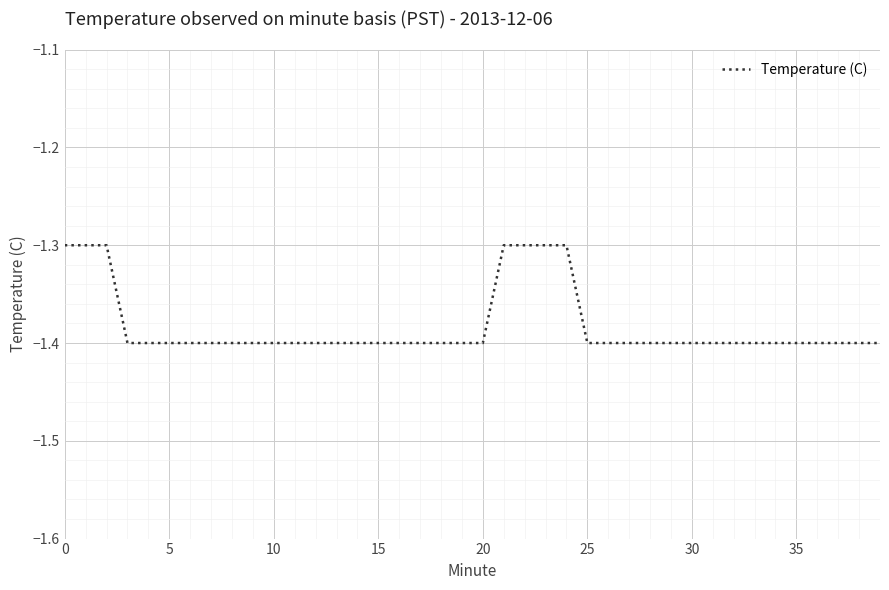

What is the greatest value displayed?

-1.3